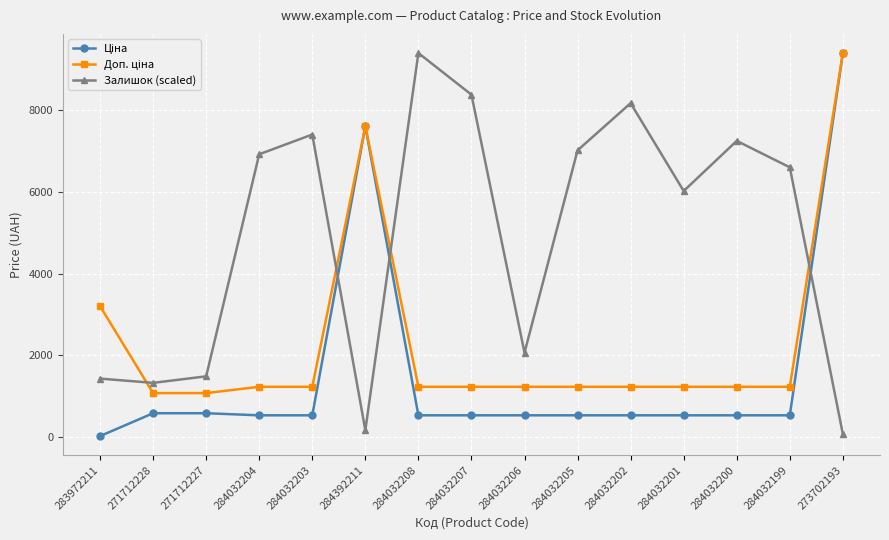

Is this an area chart (filled region under the line)?

No